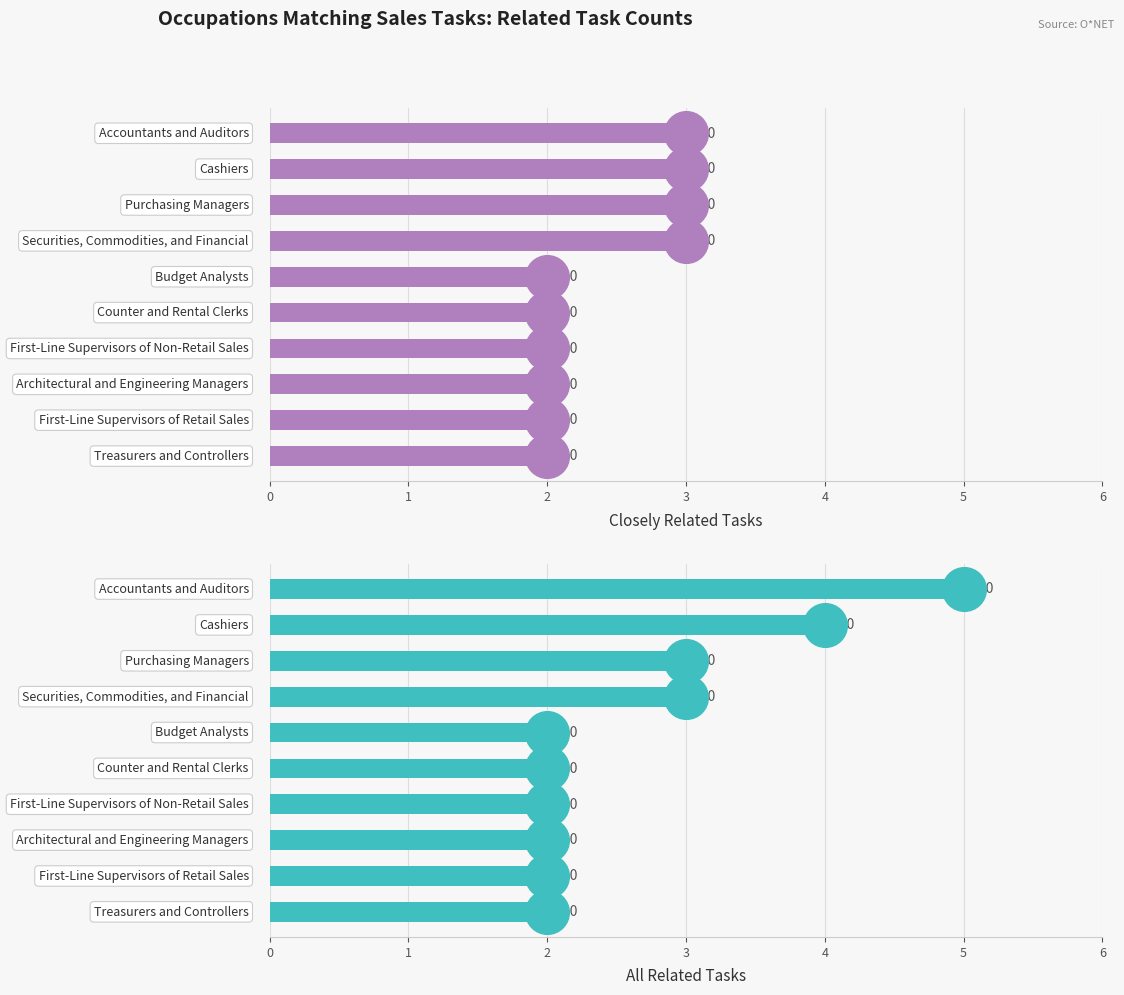

At how many categories does at least one series exceed 4?

1